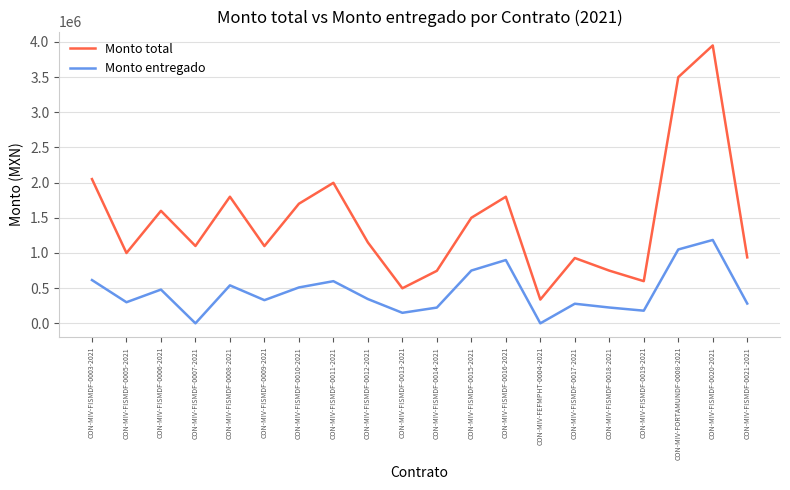

What is the difference between the Monto entregado values at CON-MIV-FISMDF-0013-2021 and CON-MIV-FEFMPHT-0004-2021?

149373.2